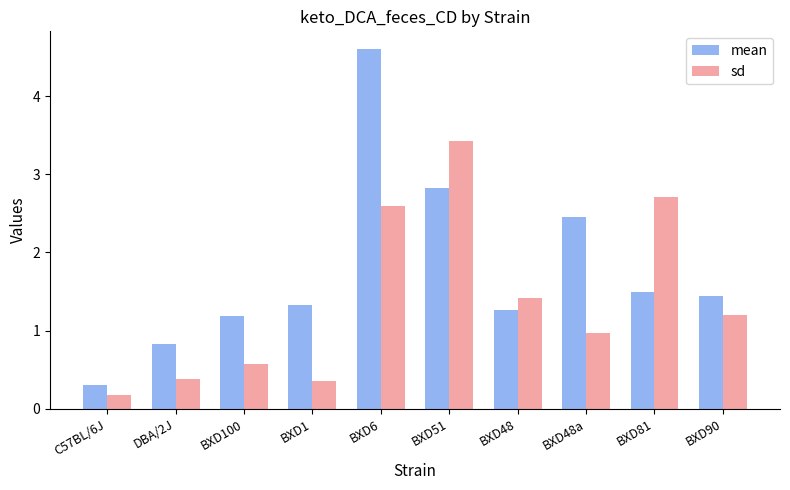

Which series changed the most between BXD100 and BXD51?

sd